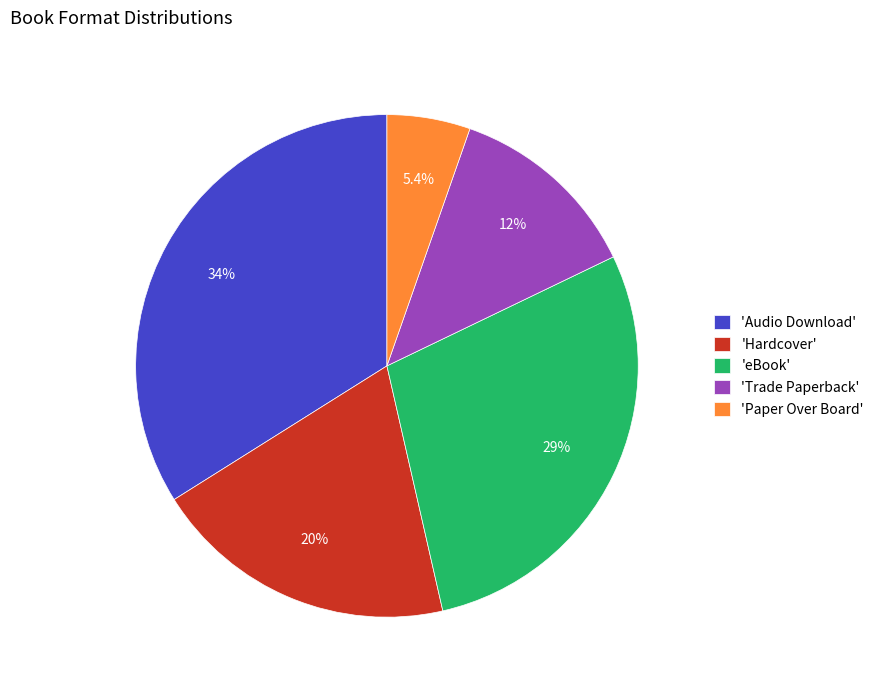

Rank the categories by value from lowest to highest.

'Paper Over Board', 'Trade Paperback', 'Hardcover', 'eBook', 'Audio Download'